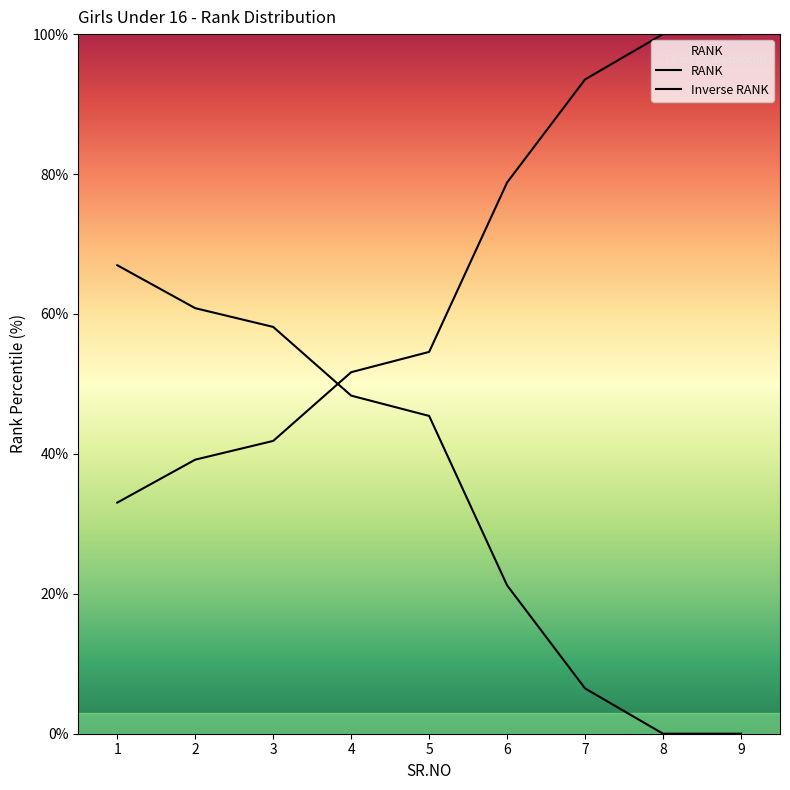

What value does the RANK series have at 5?

54.6